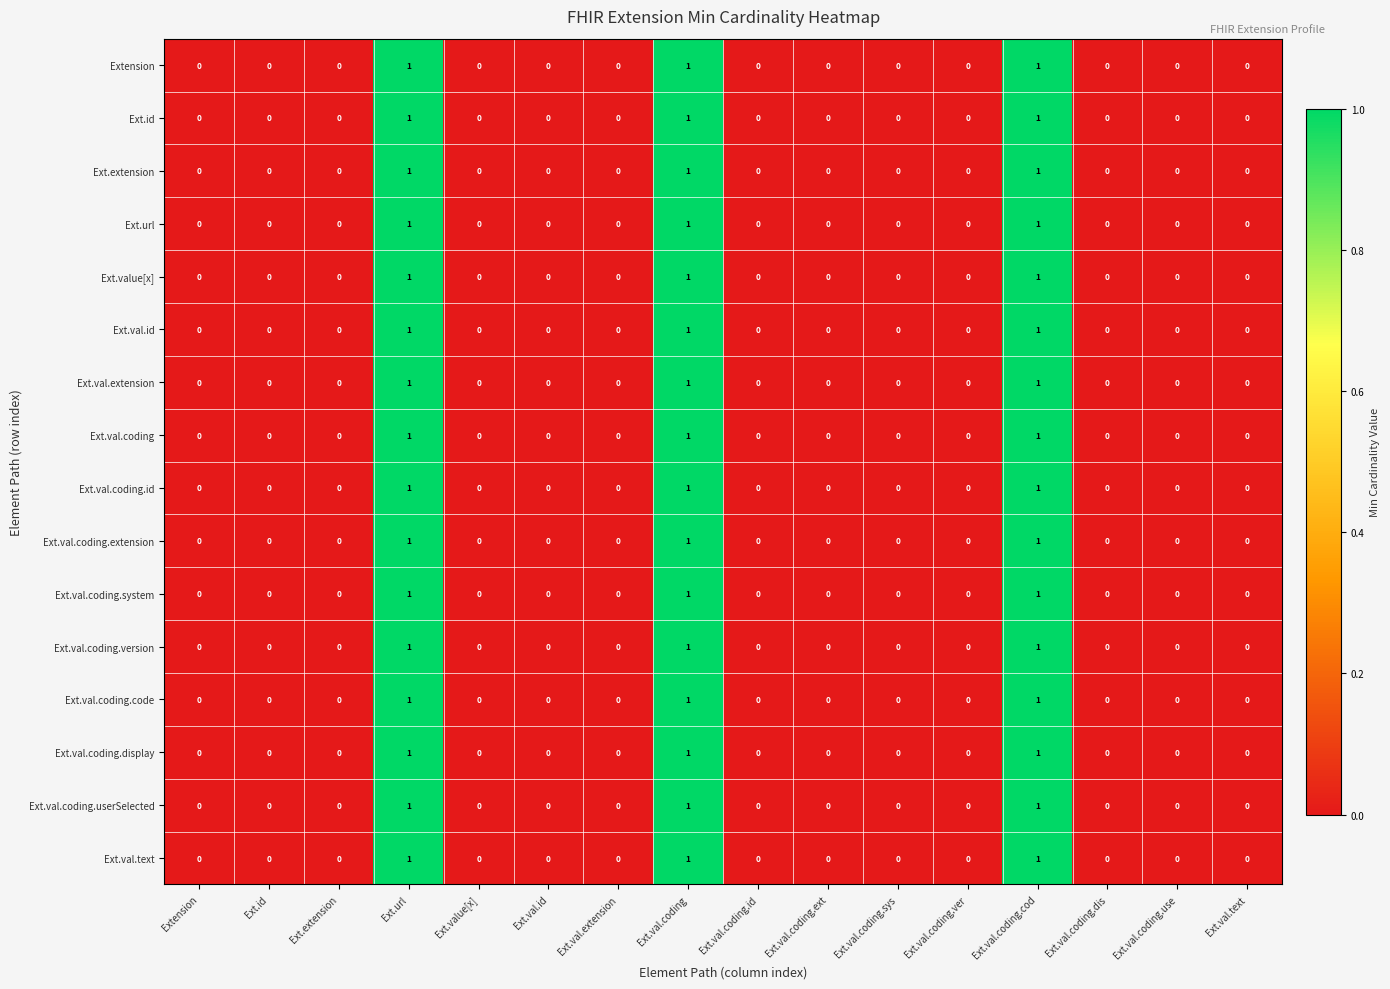

How many positive values does the Ext.extension series have?

3